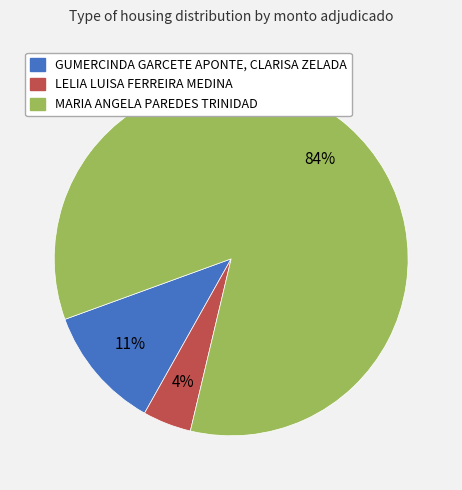

Which category has the biggest portion of the pie?

MARIA ANGELA PAREDES TRINIDAD